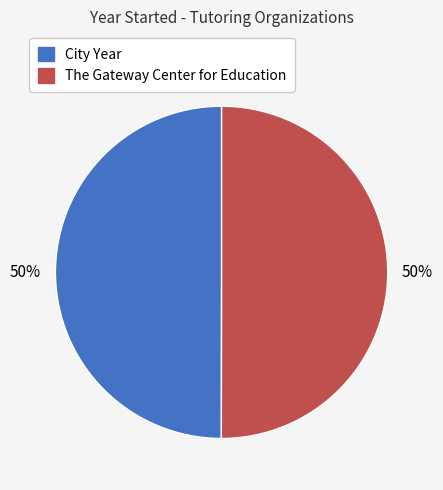

To the nearest percent, what is the combined percentage of City Year and The Gateway Center for Education?

100%